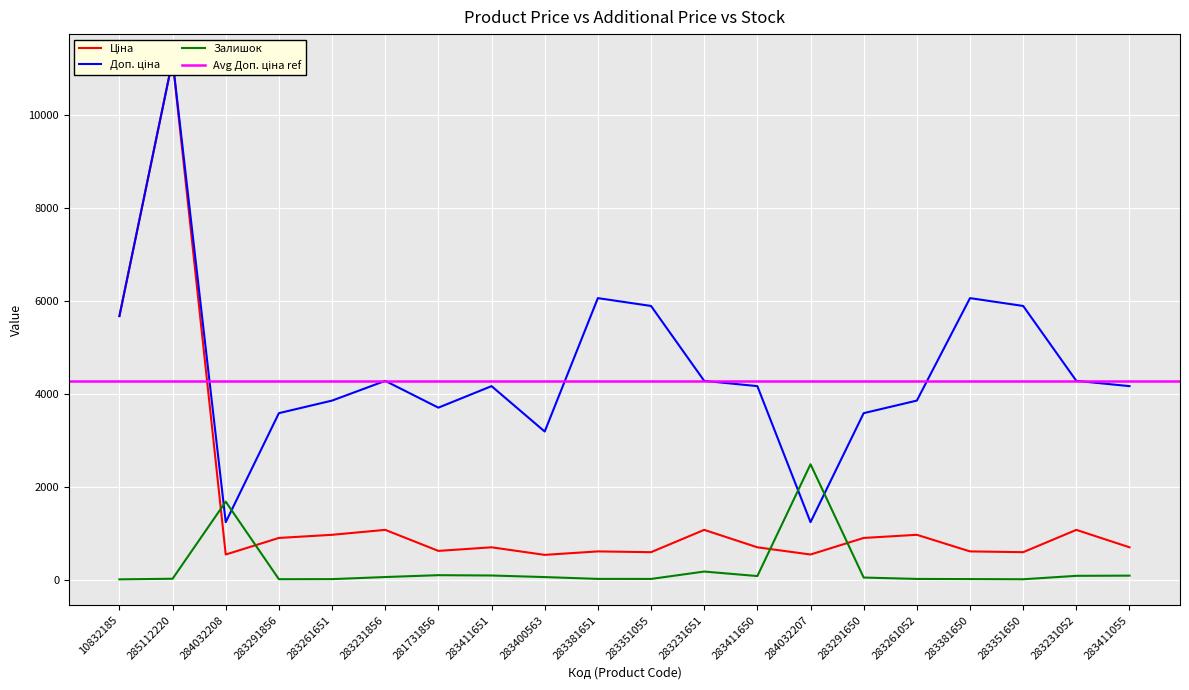

Reading left to right, list all the values displayed in this chart.

Ціна: 10832185=5673.8	285112220=11188.2	284032208=539.0	283291856=895.9	283261651=963.5	283231856=1069.8	281731856=617.0	283411651=694.3	283400563=531.3	283381651=606.1	283351055=589.2	283231651=1069.8	283411650=694.3	284032207=539.0	283291650=895.9	283261052=963.5	283381650=606.1	283351650=589.2	283231052=1069.8	283411055=694.3
Доп. ціна: 10832185=5673.8	285112220=11188.2	284032208=1235.4	283291856=3583.6	283261651=3854.0	283231856=4279.1	281731856=3701.9	283411651=4165.6	283400563=3187.6	283381651=6061.2	283351055=5892.2	283231651=4279.1	283411650=4165.6	284032207=1235.4	283291650=3583.6	283261052=3854.0	283381650=6061.2	283351650=5892.2	283231052=4279.1	283411055=4165.6
Залишок: 10832185=4.0	285112220=17.0	284032208=1677.0	283291856=7.0	283261651=9.0	283231856=54.0	281731856=94.0	283411651=87.0	283400563=53.0	283381651=14.0	283351055=13.0	283231651=172.0	283411650=75.0	284032207=2483.0	283291650=43.0	283261052=13.0	283381650=10.0	283351650=6.0	283231052=80.0	283411055=84.0